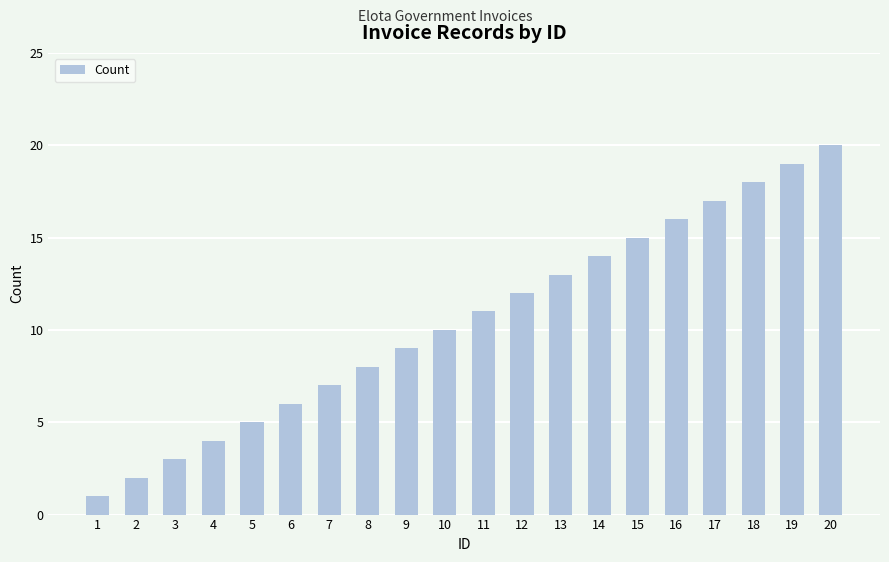

At which label is the value closest to 10?

10